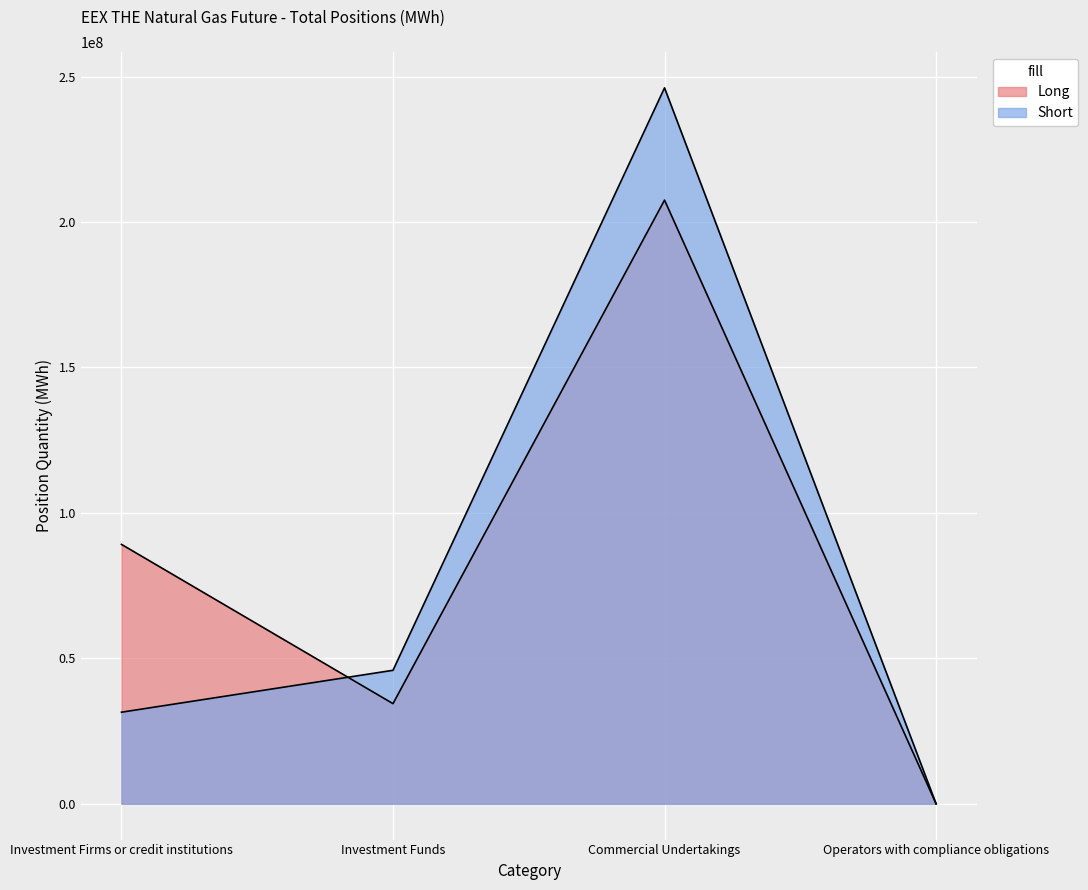

True or false: Long has more than 0 points higher than both neighbors.

True